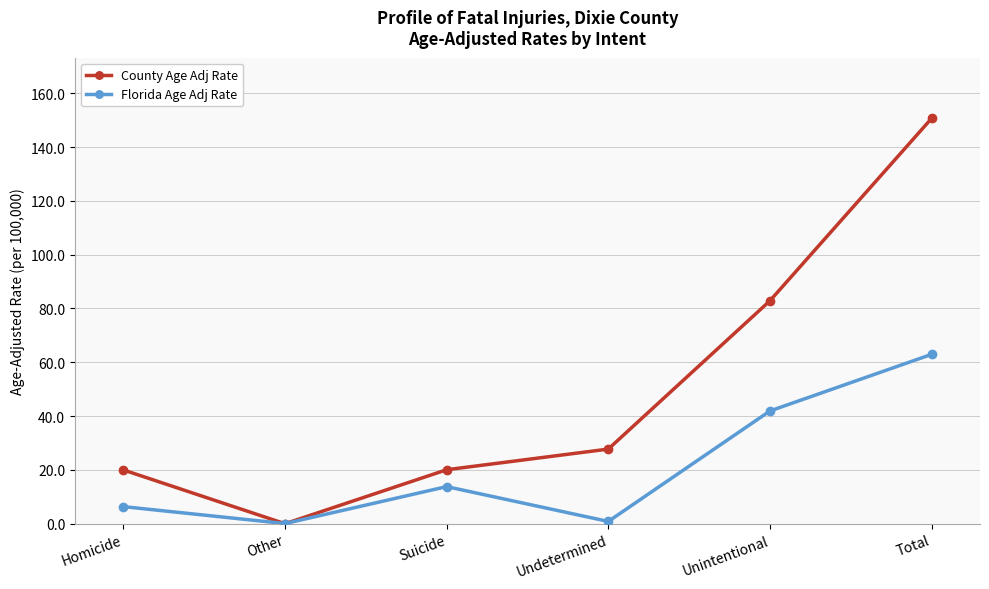

How many positive values does the County Age Adj Rate series have?

5